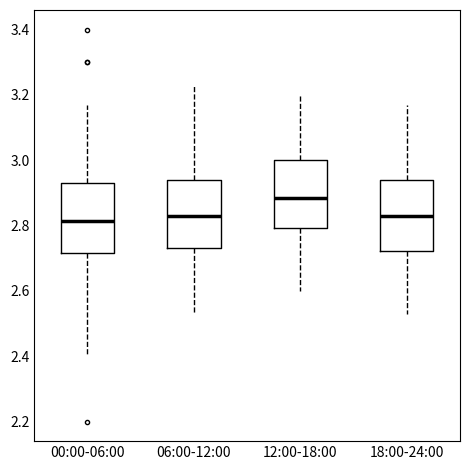

Reading left to right, transcribe this box plot: for each box, give where its median line is, the range the box spans, and where its two whiskers end, as read against the y-axis. The values are not printed on the chart, so give them approximately, as read against the axis.

00:00-06:00: median 2.82, box 2.72 to 2.94, whiskers 2.40 to 3.18
06:00-12:00: median 2.84, box 2.74 to 2.94, whiskers 2.54 to 3.24
12:00-18:00: median 2.88, box 2.80 to 3.00, whiskers 2.60 to 3.20
18:00-24:00: median 2.84, box 2.72 to 2.94, whiskers 2.54 to 3.18